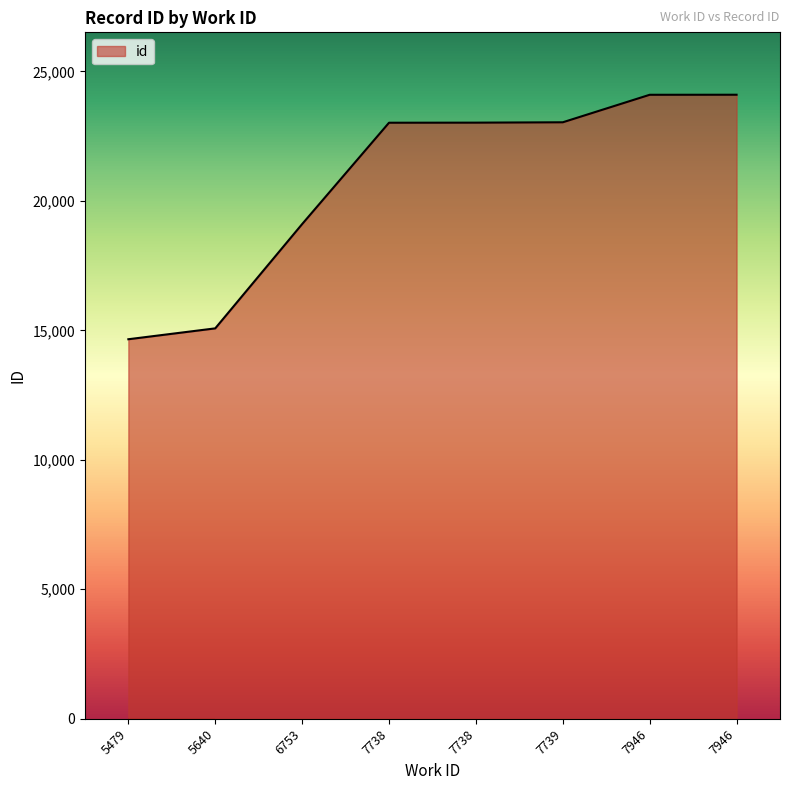

The value at 7946 is 42735. True or false?

False